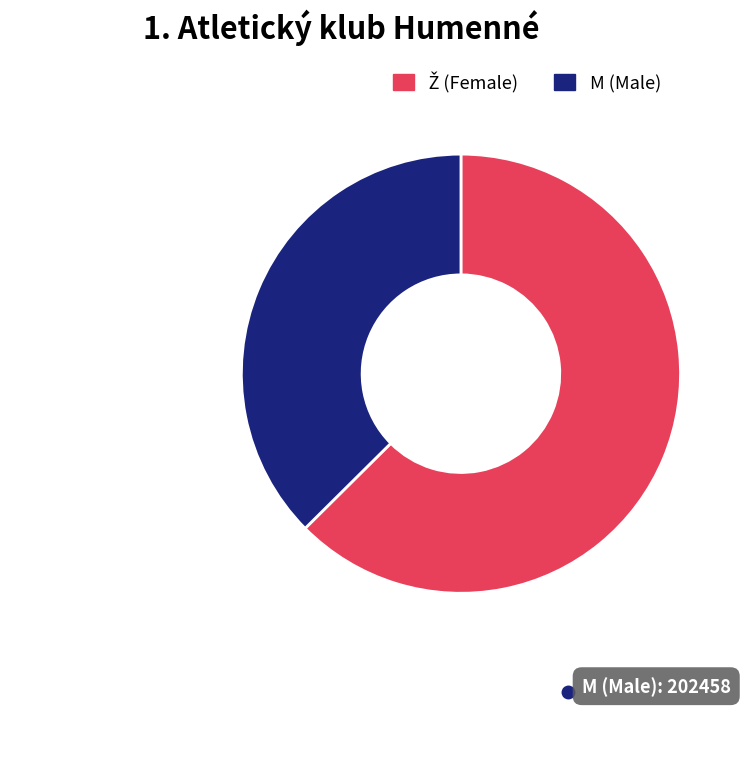

Does any single category account for the majority?

Yes